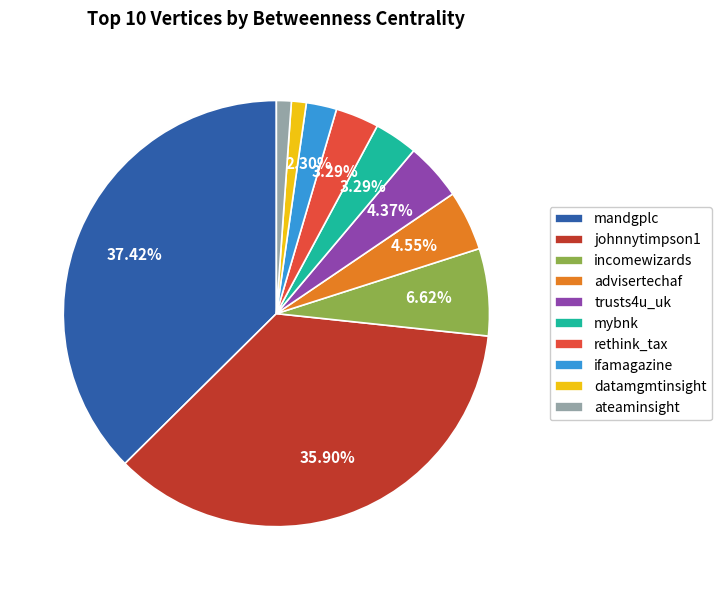

Do incomewizards and ifamagazine together represent more than half of the pie?

No